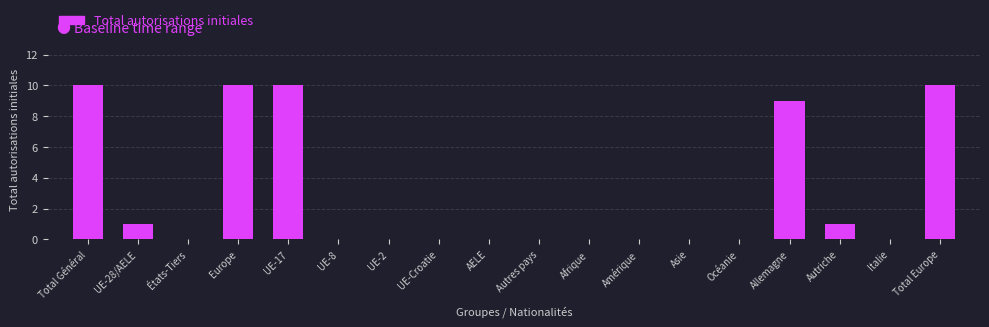

Reading right to left, list all the values displayed in this chart.

Total Europe=10	Italie=0	Autriche=1	Allemagne=9	Océanie=0	Asie=0	Amérique=0	Afrique=0	Autres pays=0	AELE=0	UE-Croatie=0	UE-2=0	UE-8=0	UE-17=10	Europe=10	États-Tiers=0	UE-28/AELE=1	Total Général=10